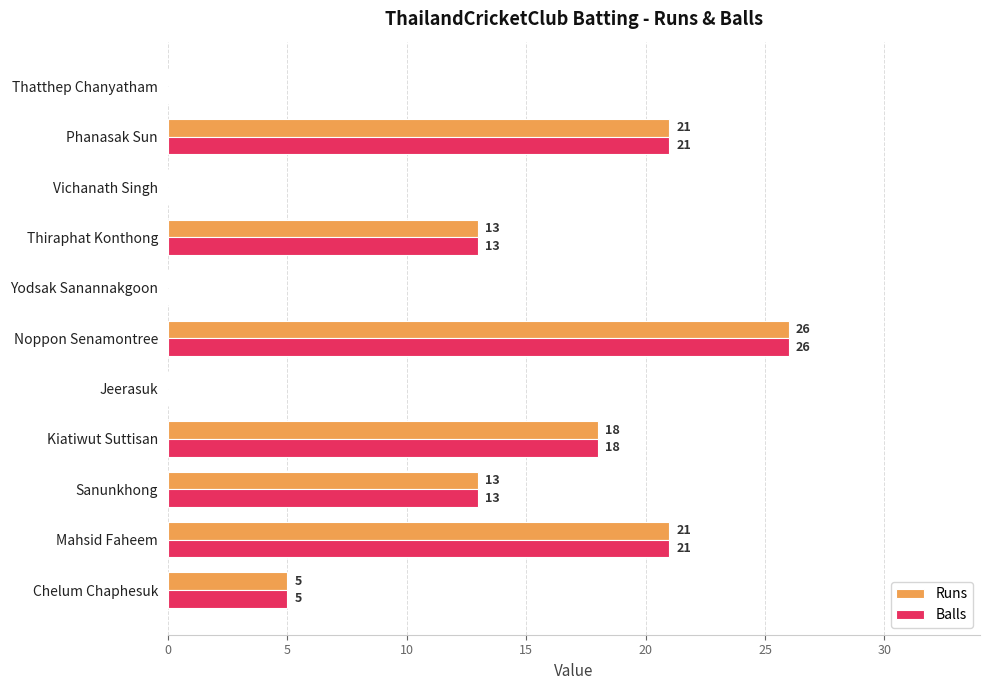

At which category is the sum across all series the highest?

Noppon Senamontree